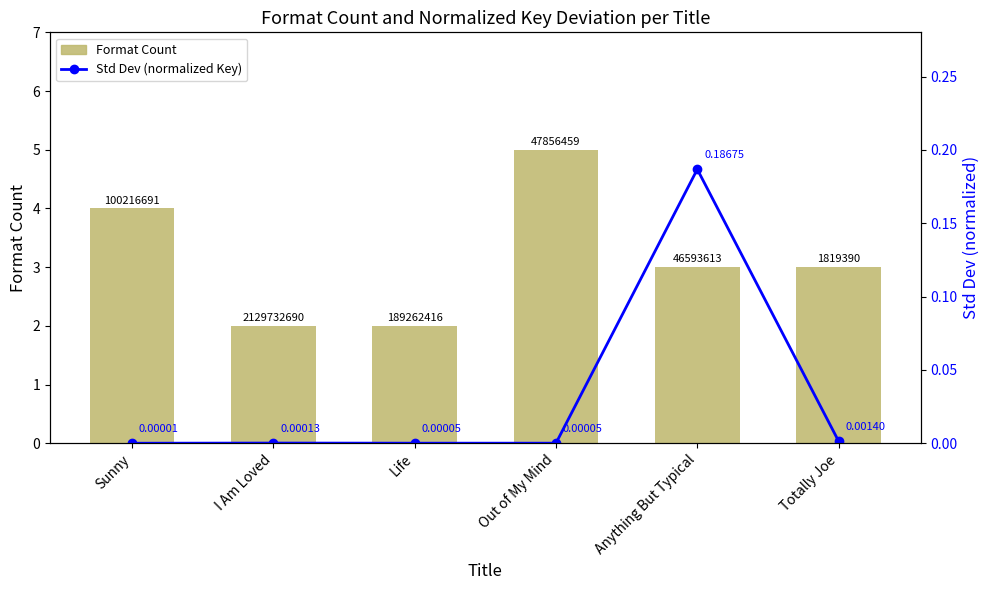

At how many categories does at least one series exceed 3?

2